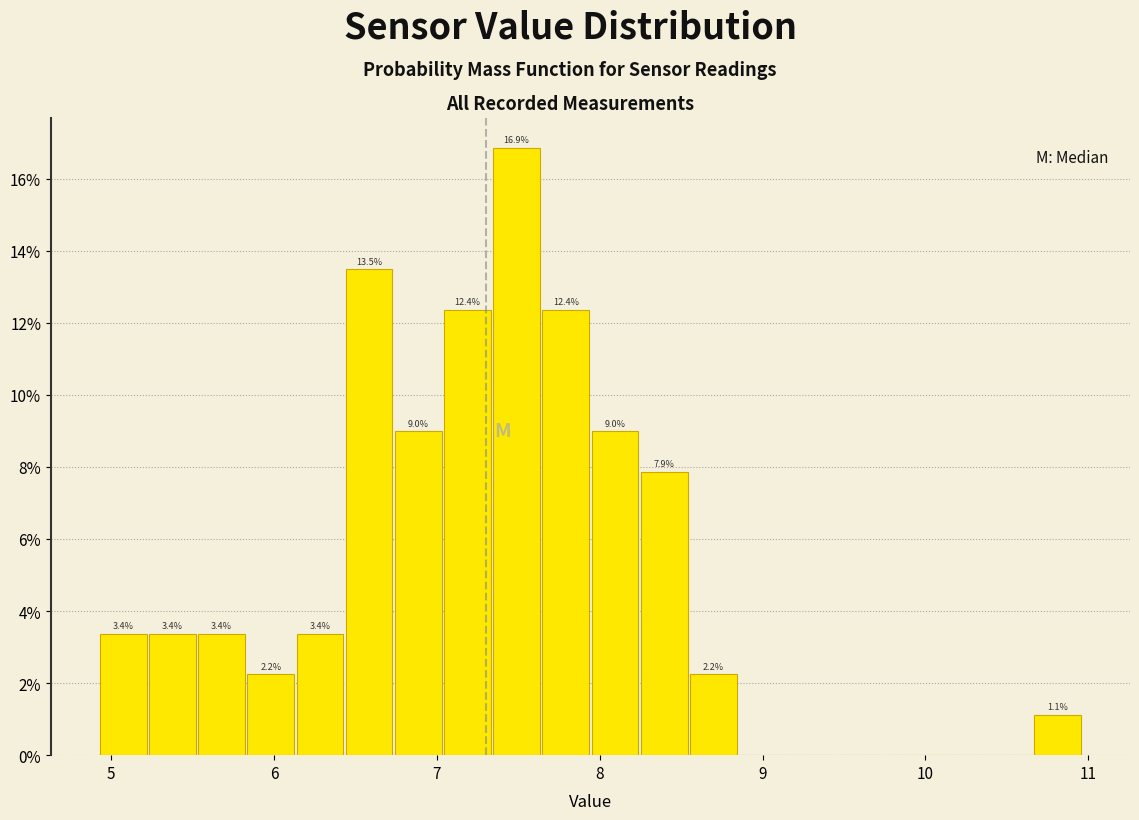

Around what value on the x-axis is the tallest bar? Give the approximate position of its centre, as read against the axis.

7.5